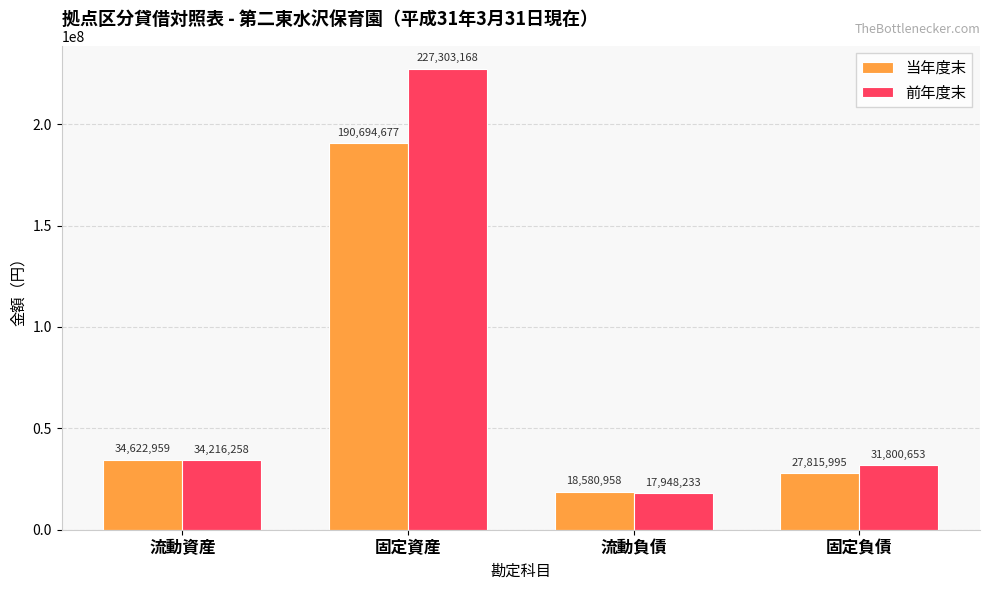

What is the sum of the 前年度末 values at 流動負債 and 固定資産?

245251401